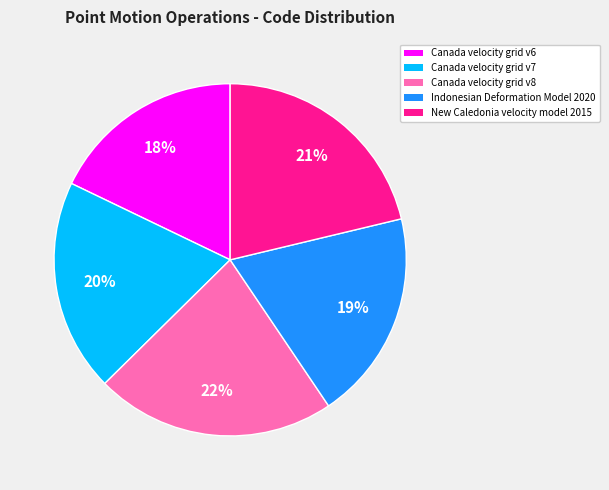

Is Canada velocity grid v6 the majority of the pie?

No